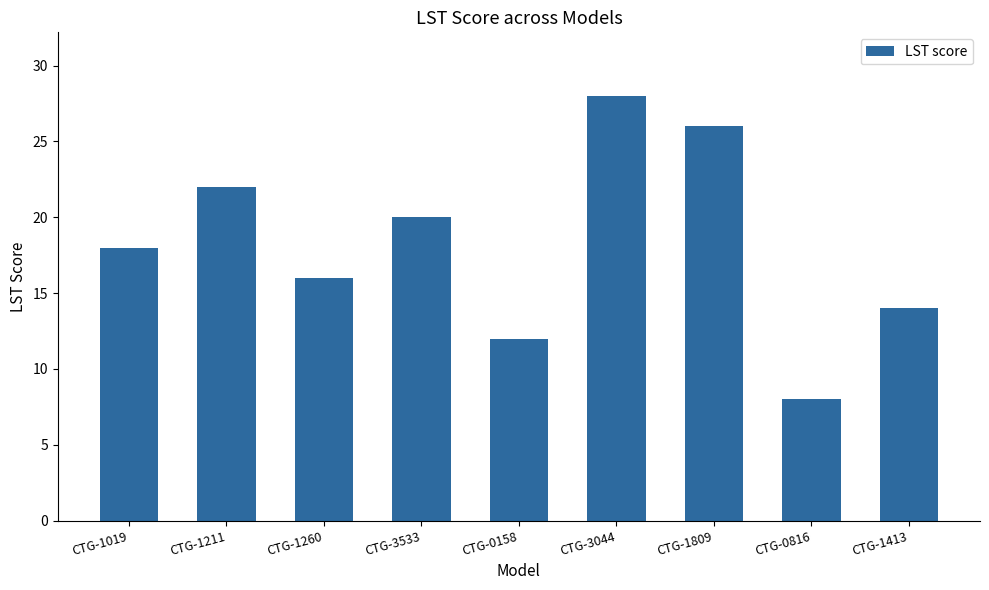

What is the average value?

18